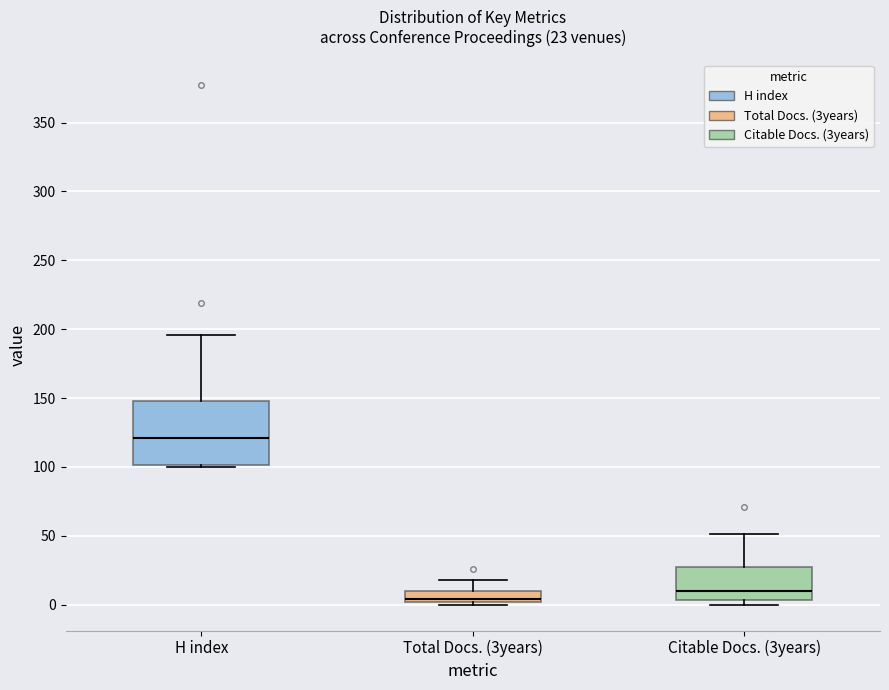

Which box has the highest median line?

H index